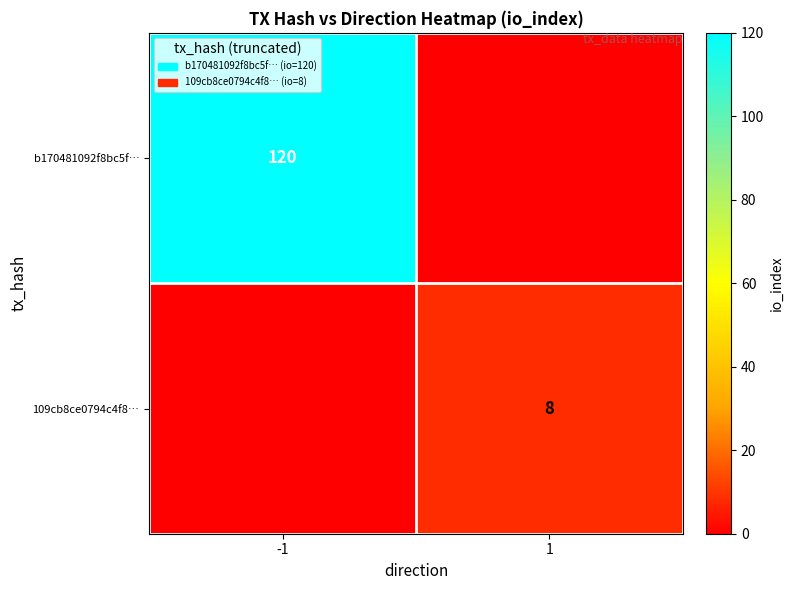

Count the number of data series in this chart.

2